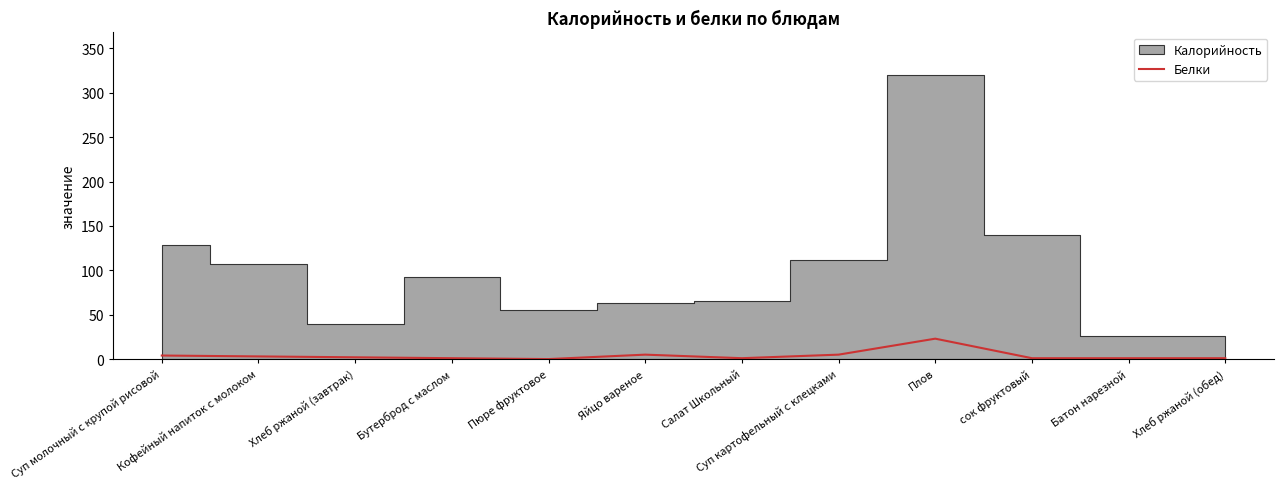

What is the difference between the second highest and minimum values?

5